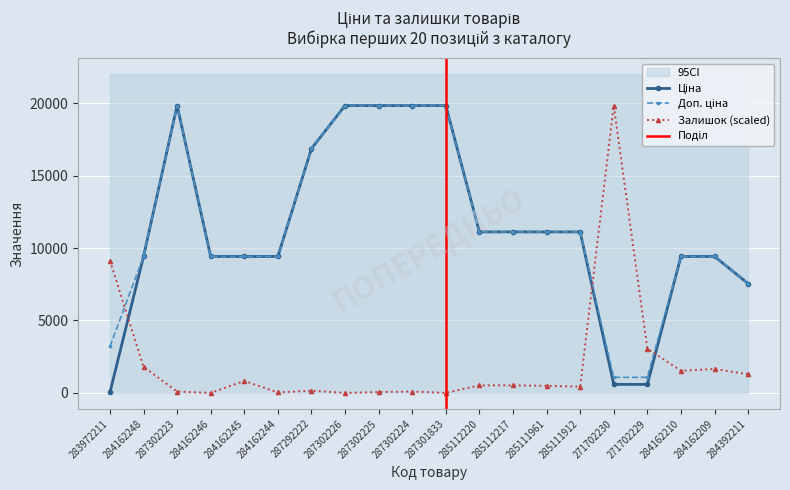

At how many categories does at least one series exceed 14740?

7